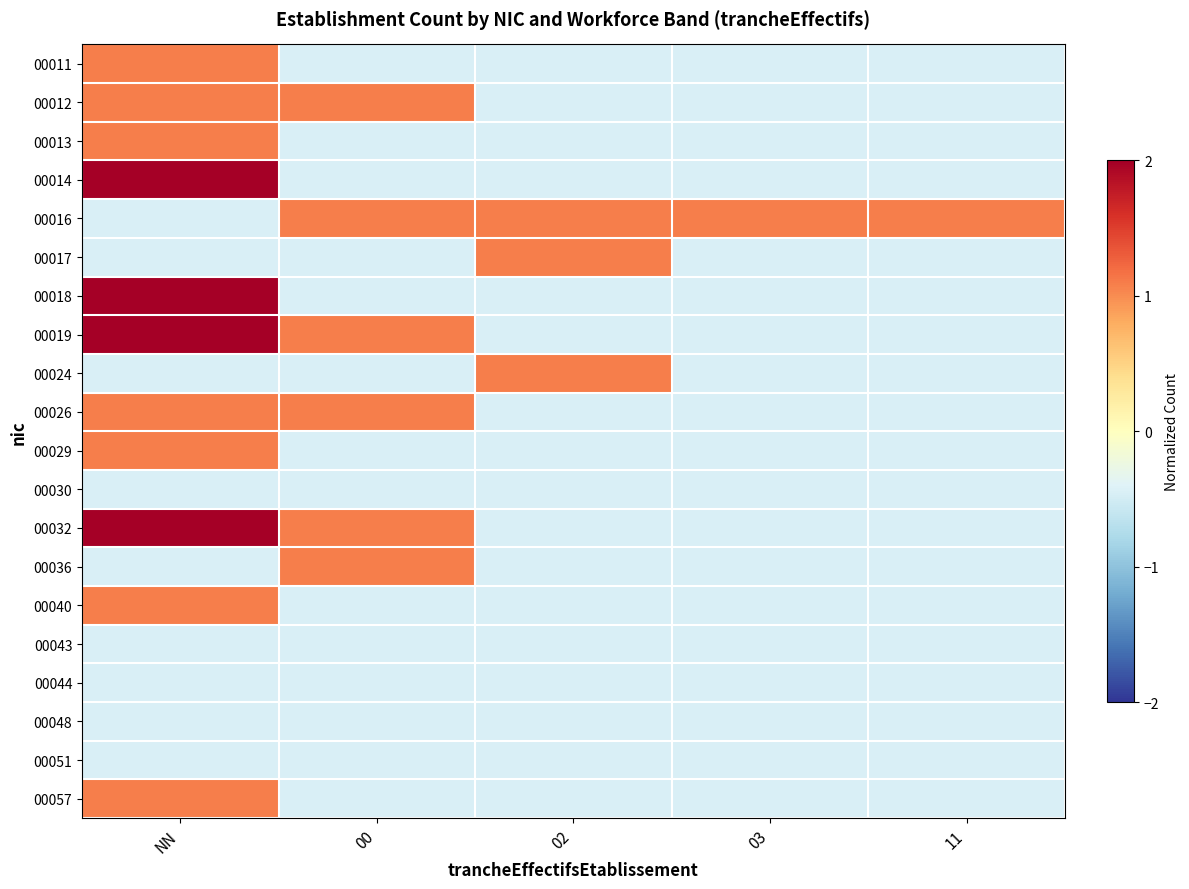

Which has a higher value, 00 or 03?

00